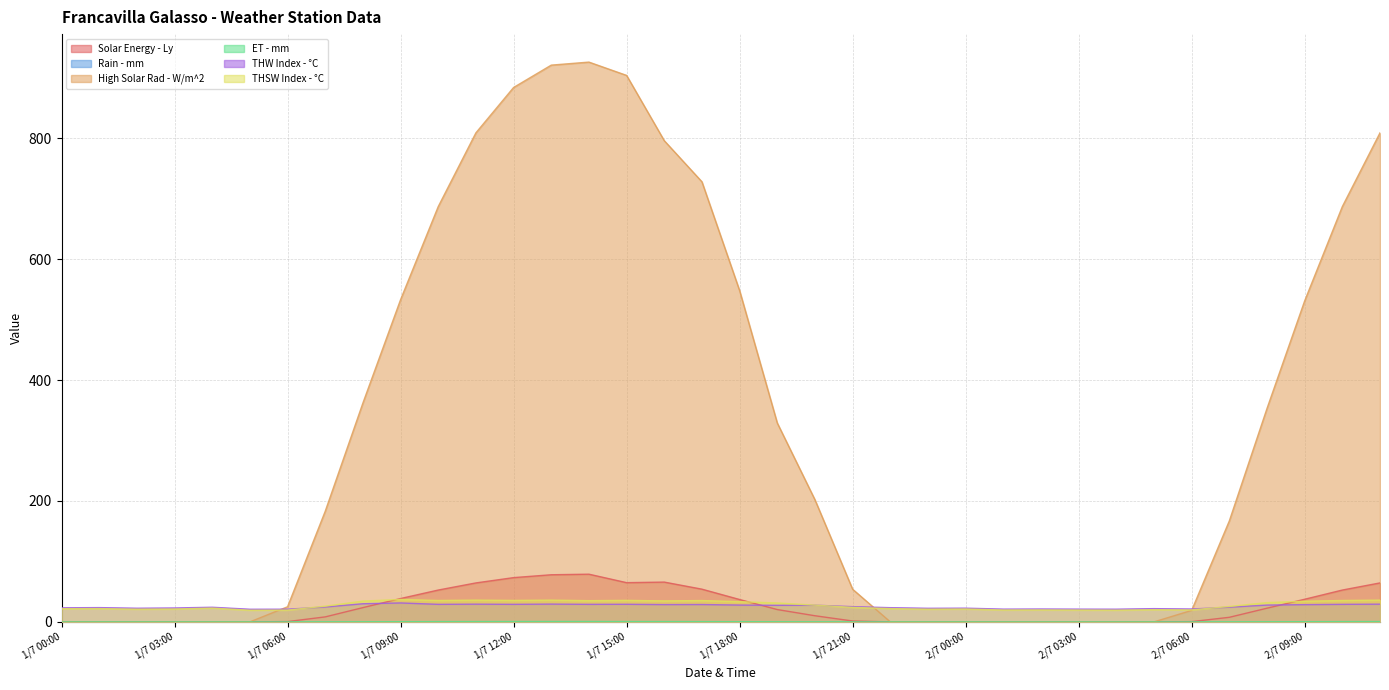

How many lines are shown in the chart?

6